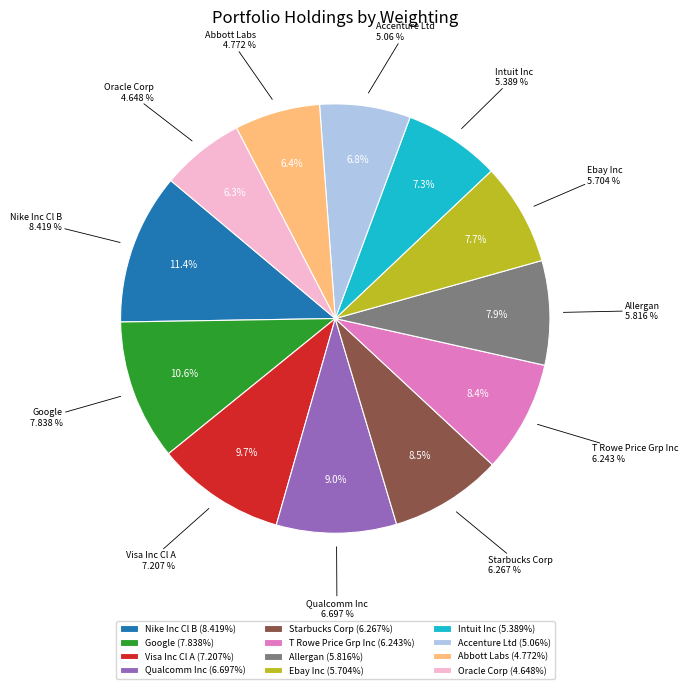

Is Nike Inc Cl B the majority of the pie?

No